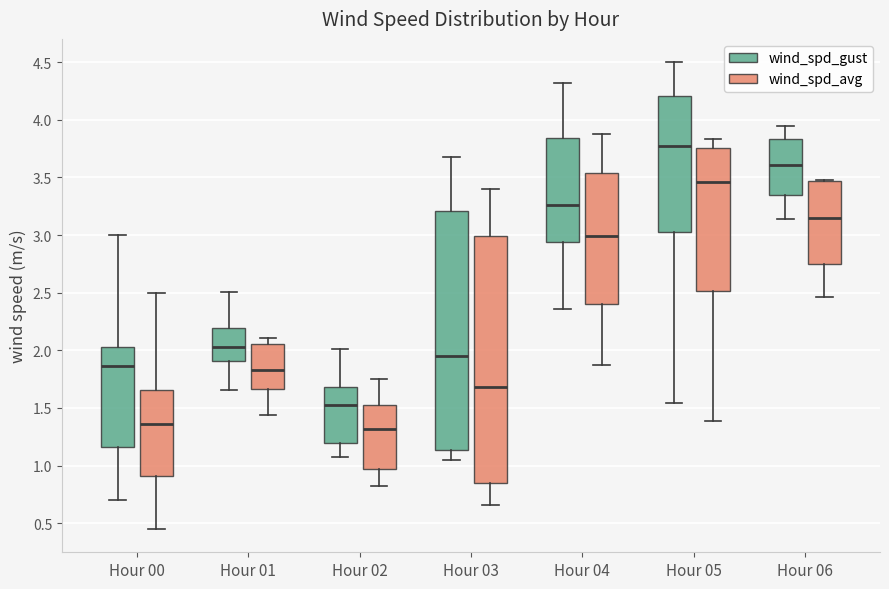

Which box's median line is the highest?

Hour 05 (wind_spd_gust)